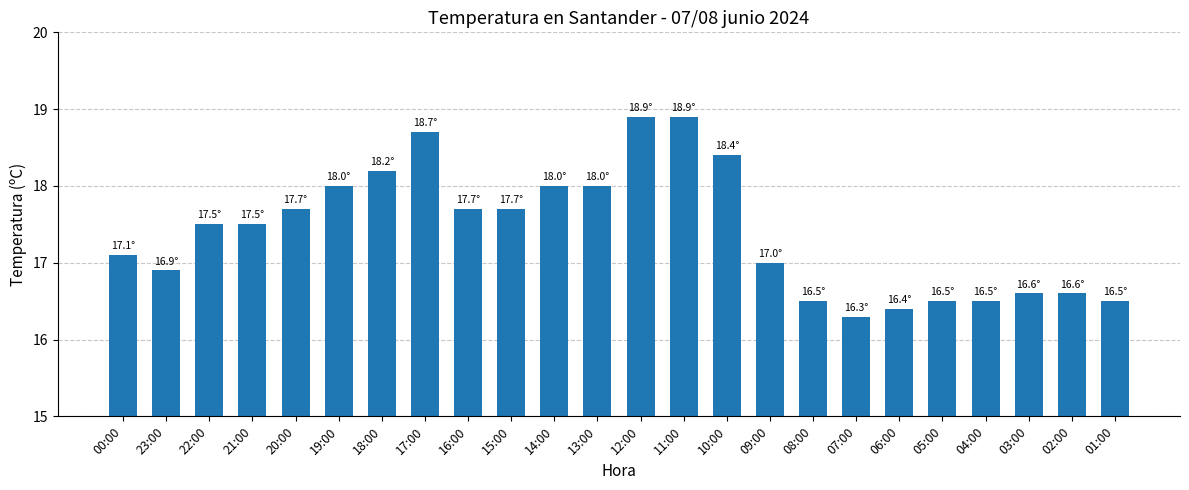

What is the change in value from 21:00 to 01:00?

-1.0